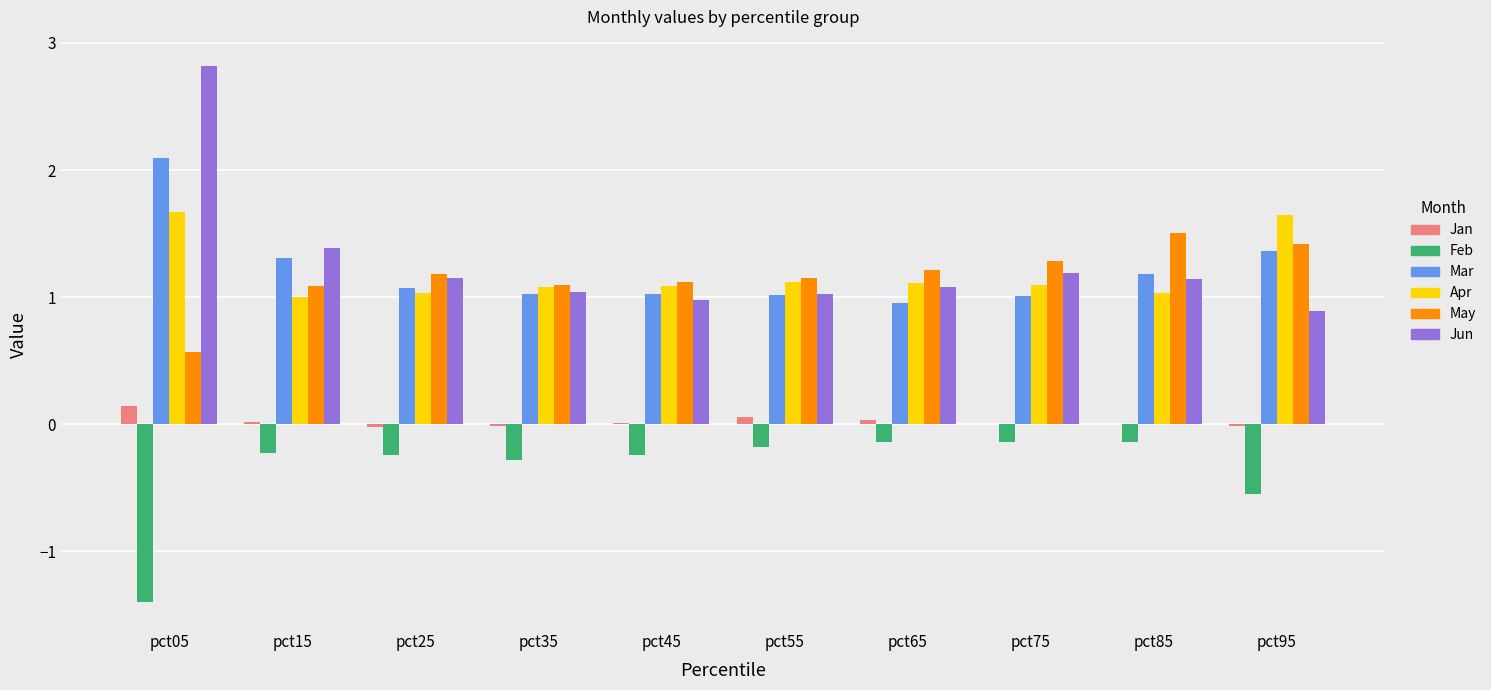

What is the total value across all series at pct85?

4.7